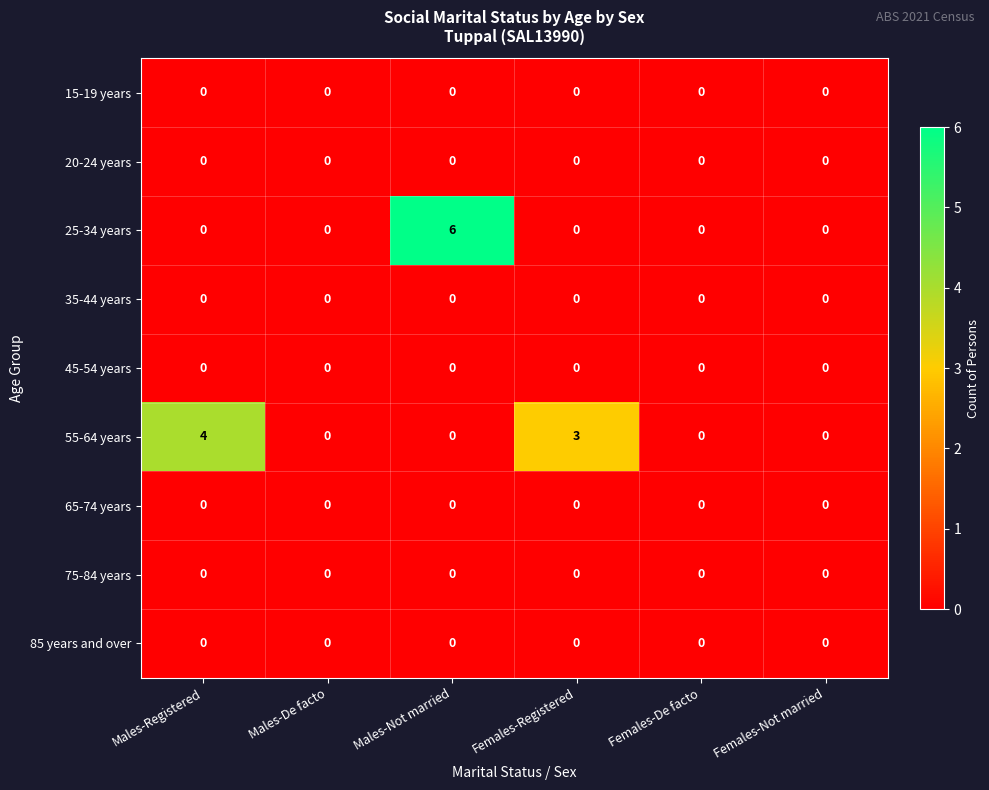

At how many categories does at least one series exceed 1?

3